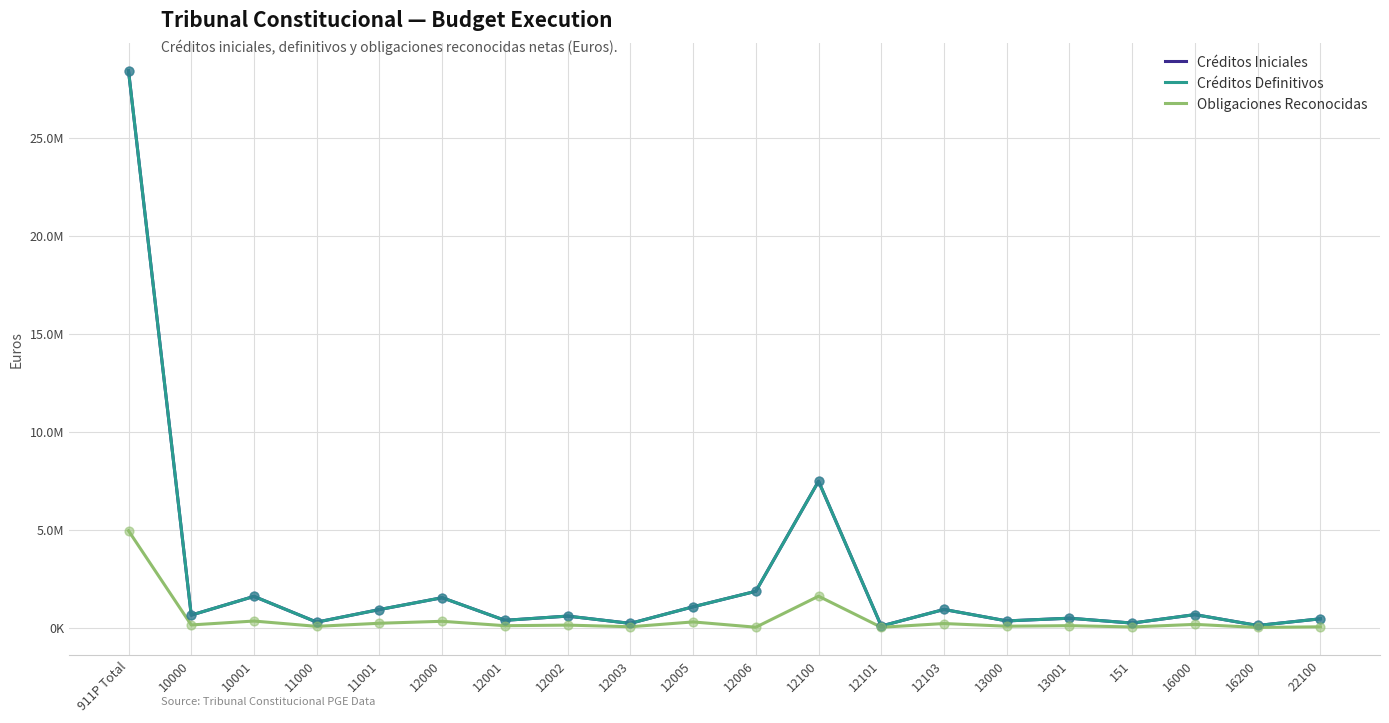

Is the value of Créditos Definitivos at 12006 greater than the value of Obligaciones Reconocidas at 151?

Yes